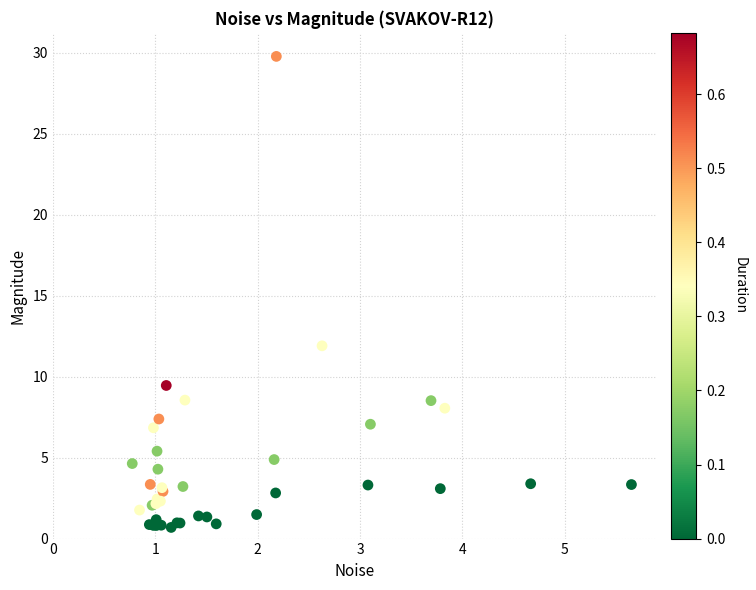

What Y value in the scatter plot is closest to 15?

11.9